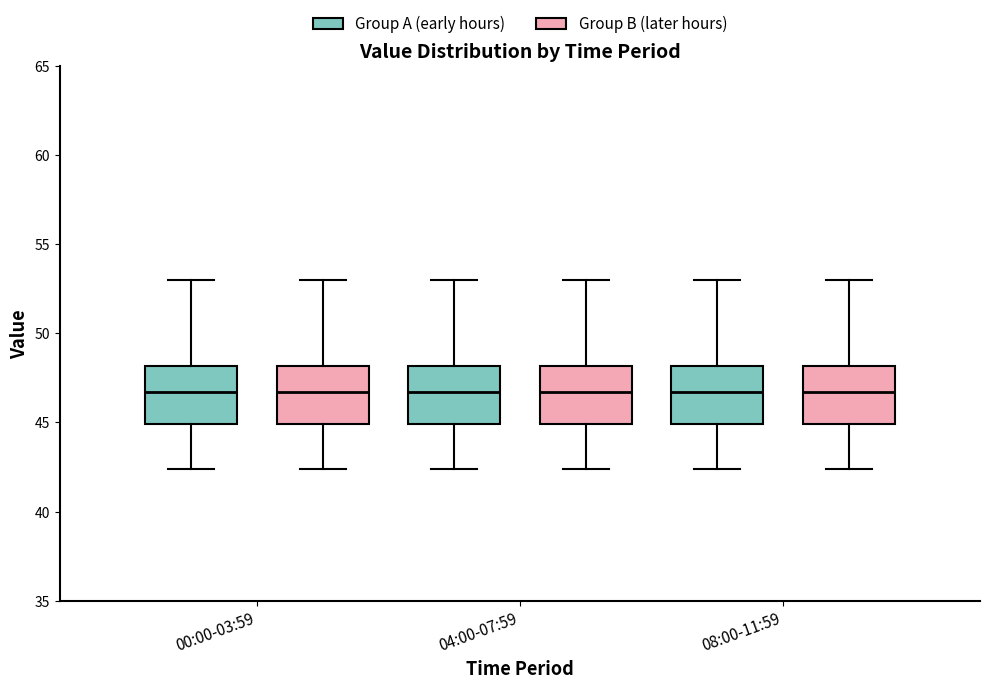

Reading left to right, transcribe this box plot: for each box, give where its median line is, the range the box spans, and where its two whiskers end, as read against the y-axis. The values are not printed on the chart, so give them approximately, as read against the axis.

00:00-03:59 (Group A (early hours)): median 46.5, box 45.0 to 48.0, whiskers 42.5 to 53.0
00:00-03:59 (Group B (later hours)): median 46.5, box 45.0 to 48.0, whiskers 42.5 to 53.0
04:00-07:59 (Group A (early hours)): median 46.5, box 45.0 to 48.0, whiskers 42.5 to 53.0
04:00-07:59 (Group B (later hours)): median 46.5, box 45.0 to 48.0, whiskers 42.5 to 53.0
08:00-11:59 (Group A (early hours)): median 46.5, box 45.0 to 48.0, whiskers 42.5 to 53.0
08:00-11:59 (Group B (later hours)): median 46.5, box 45.0 to 48.0, whiskers 42.5 to 53.0